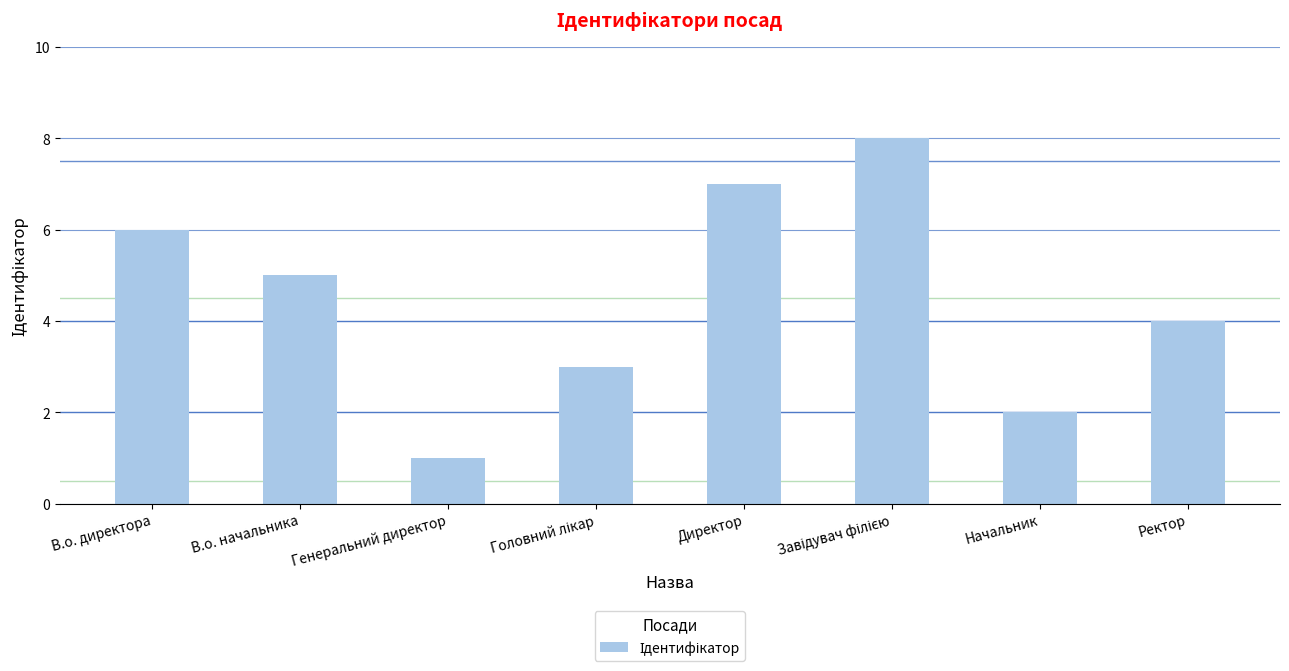

At which category does the chart reach its minimum across all series?

Генеральний директор